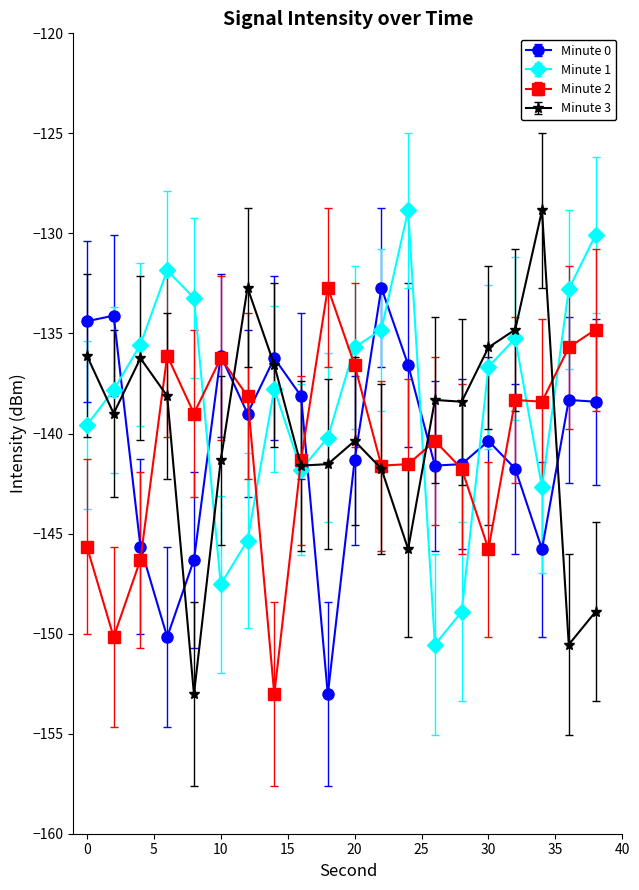

True or false: Minute 1 has more than 0 points higher than both neighbors.

True